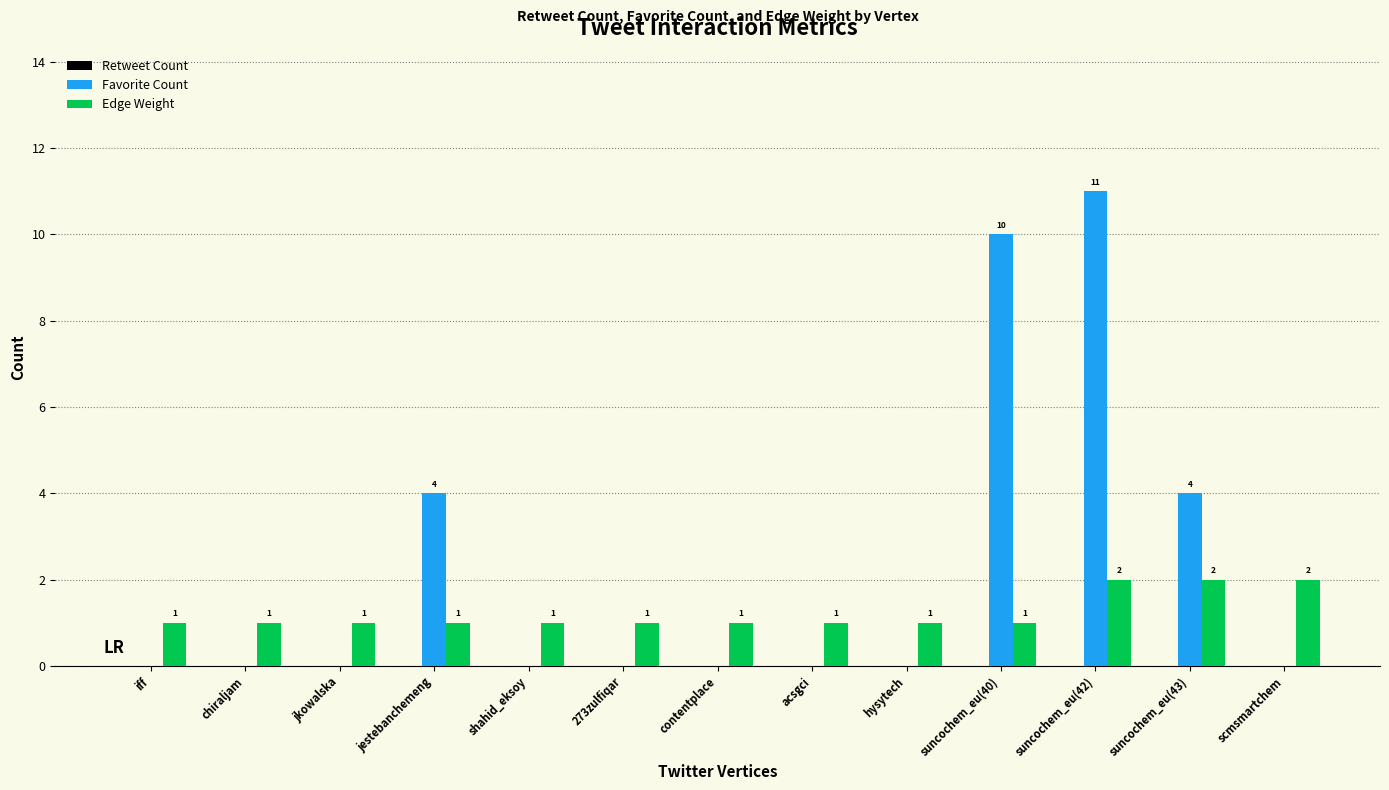

Which category has the highest value across all series?

suncochem_eu(42)